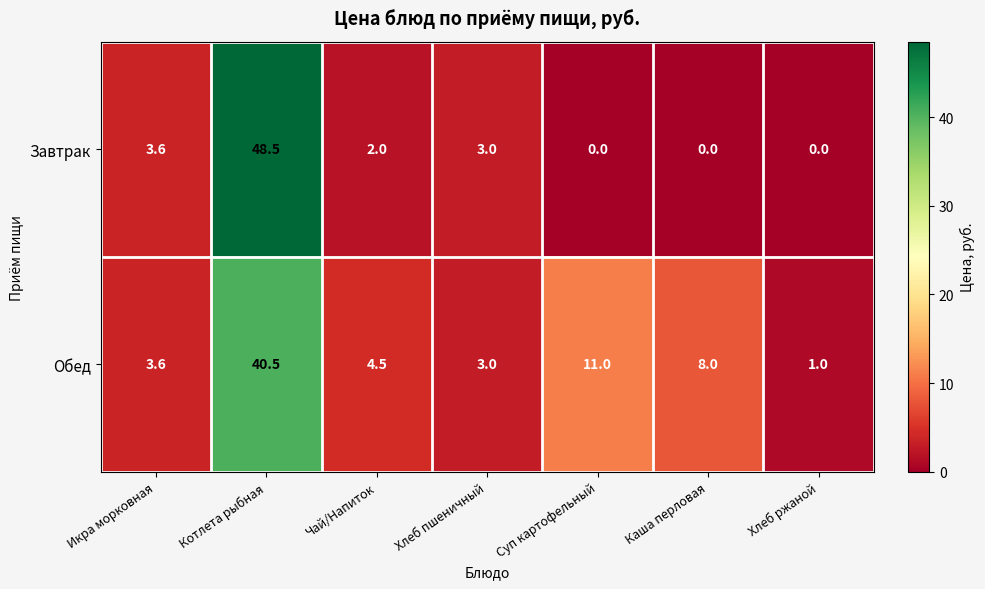

What is the total value across all series at Суп картофельный?

11.0